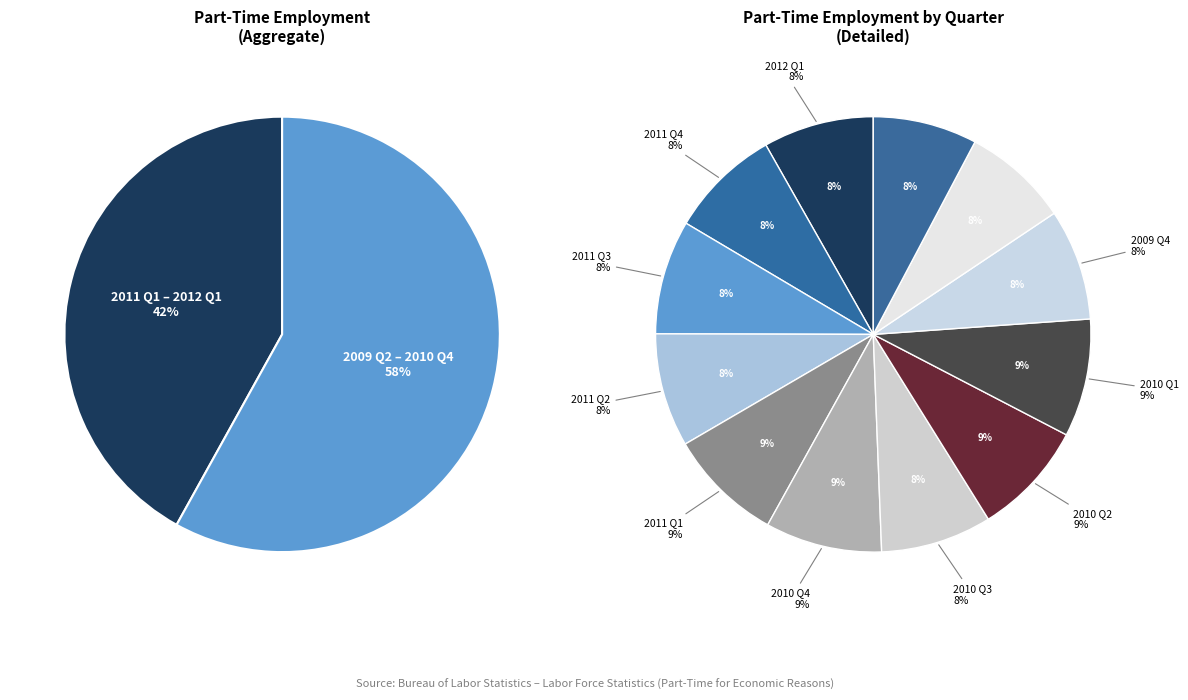

Rank the categories by value from highest to lowest.

2010 Q1, 2010 Q4, 2011 Q1, 2010 Q2, 2011 Q3, 2011 Q2, 2011 Q4, 2009 Q4, 2010 Q3, 2012 Q1, 2009 Q3, 2009 Q2